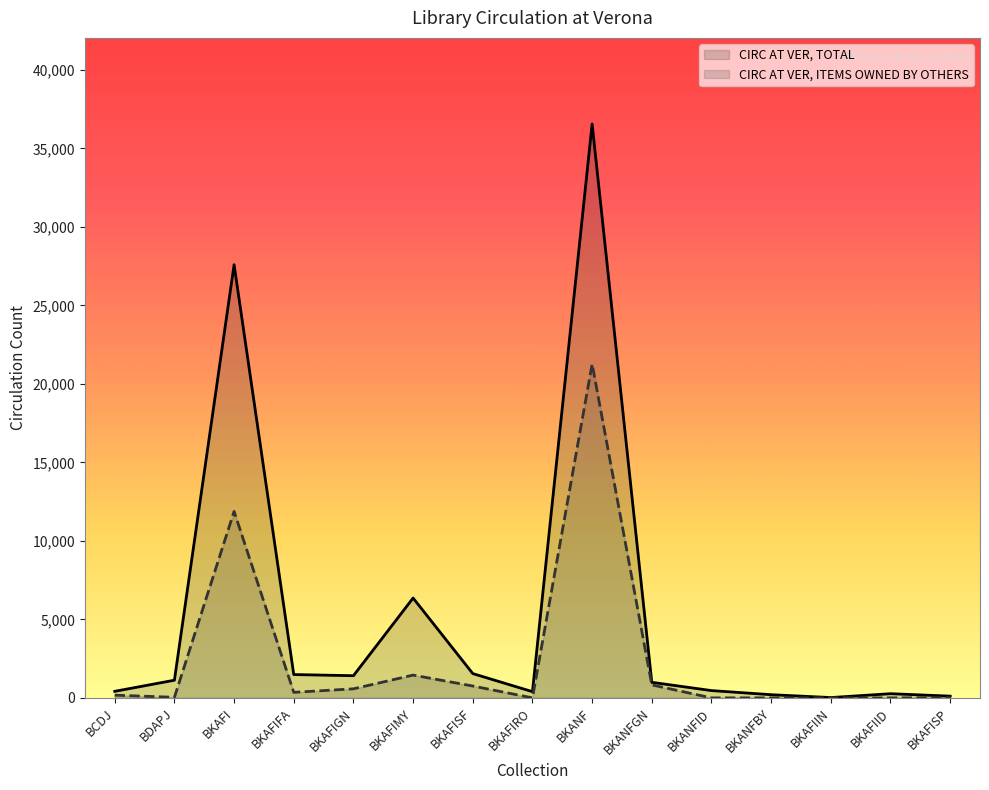

At BKANFBY, list the series in order from largest to smallest.

CIRC AT VER, TOTAL, CIRC AT VER, ITEMS OWNED BY OTHERS